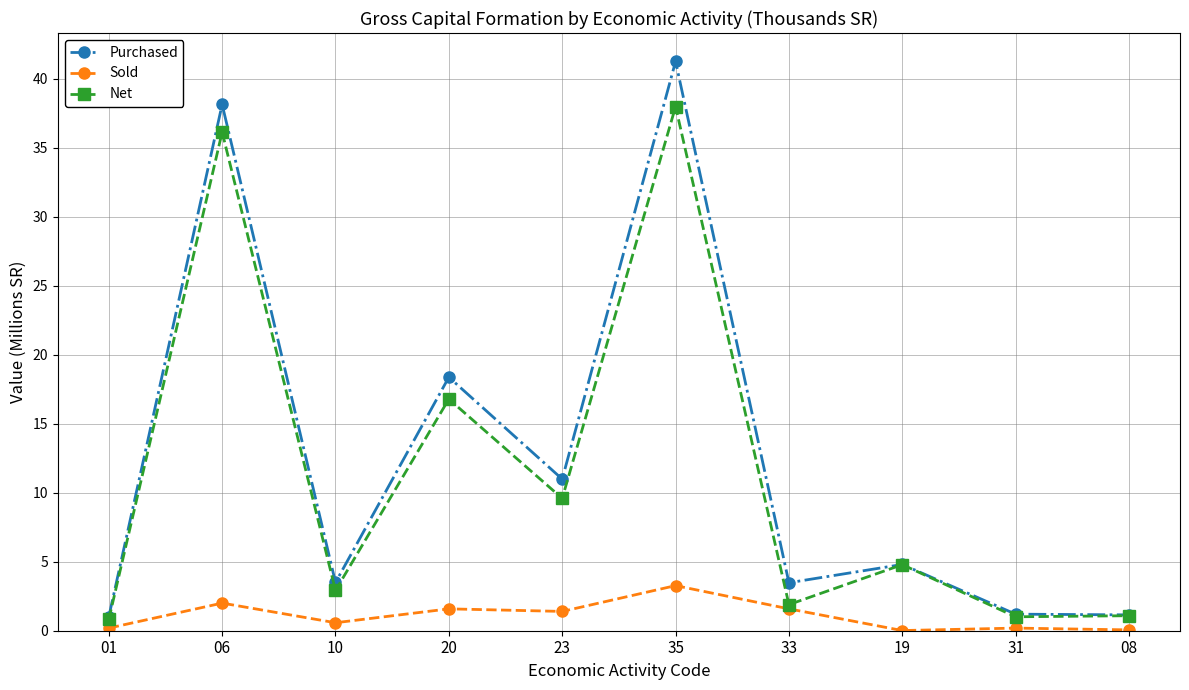

True or false: Net has a value of 64.1 at 35.

False